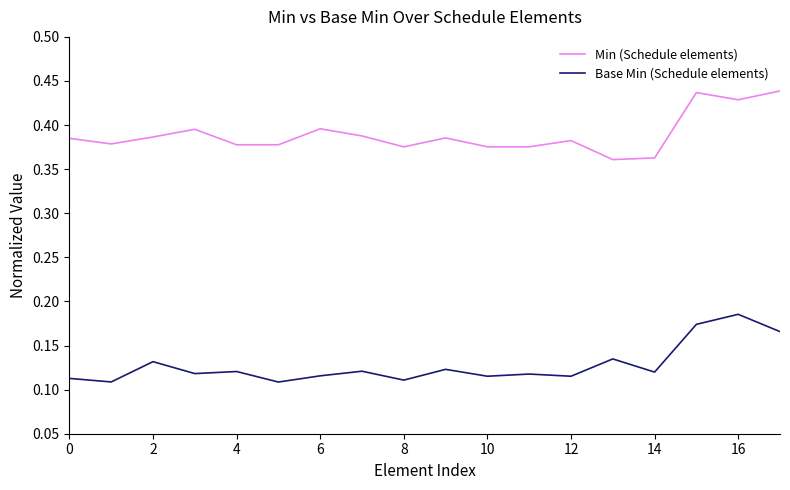

Which series has the largest total across all categories?

Min (Schedule elements)